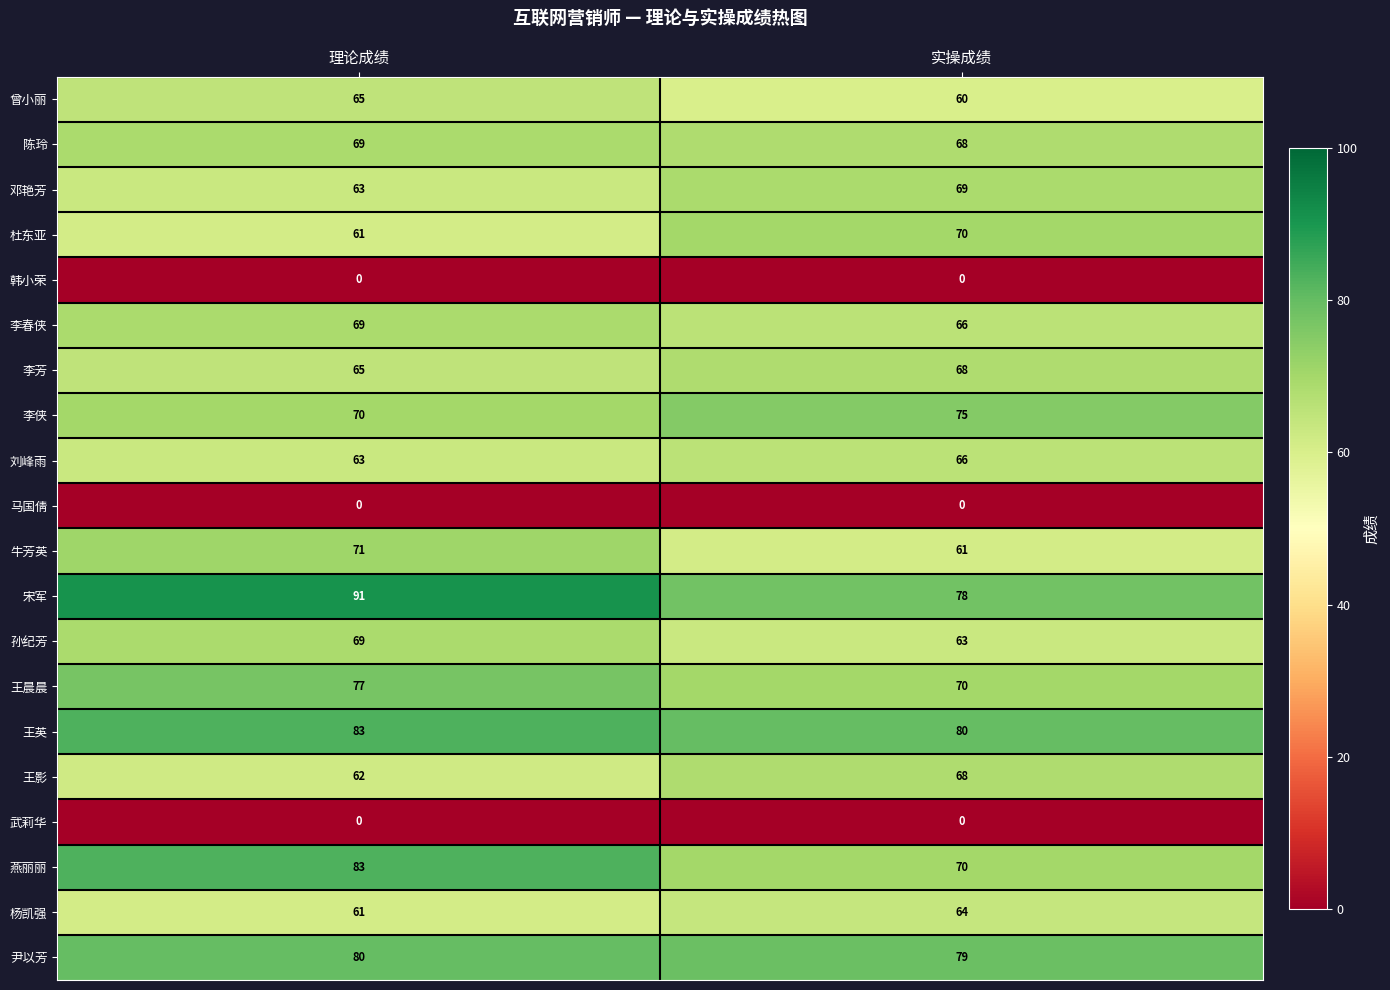

What is the lowest value of the 杜东亚 series?

61